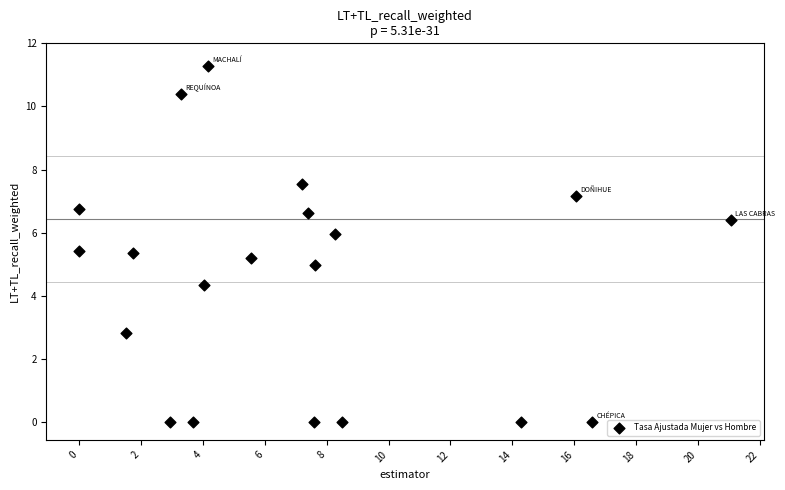

What is the range of X values (max minus min)?

21.1